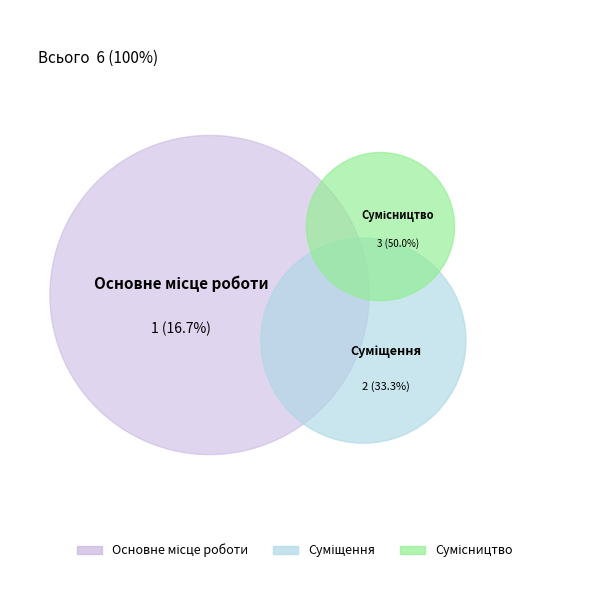

Is there any slice that represents more than half of the pie?

No